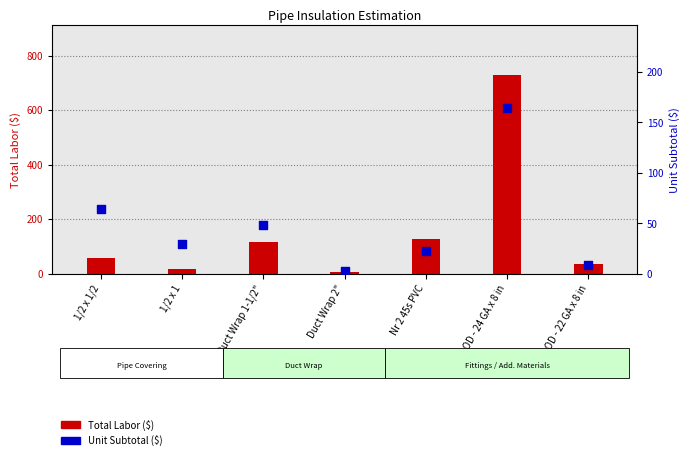

At which category is the sum across all series the highest?

1.5 OD - 24 GA x 8 in